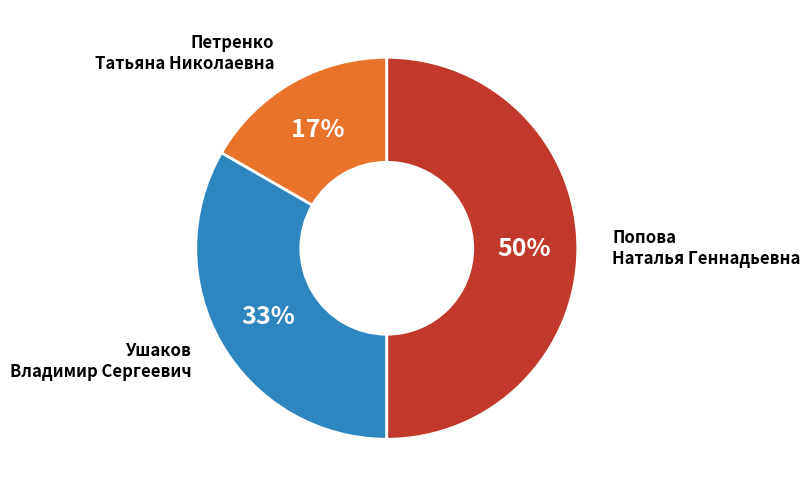

To the nearest percent, what is the difference between the largest and smallest slice percentages?

33%